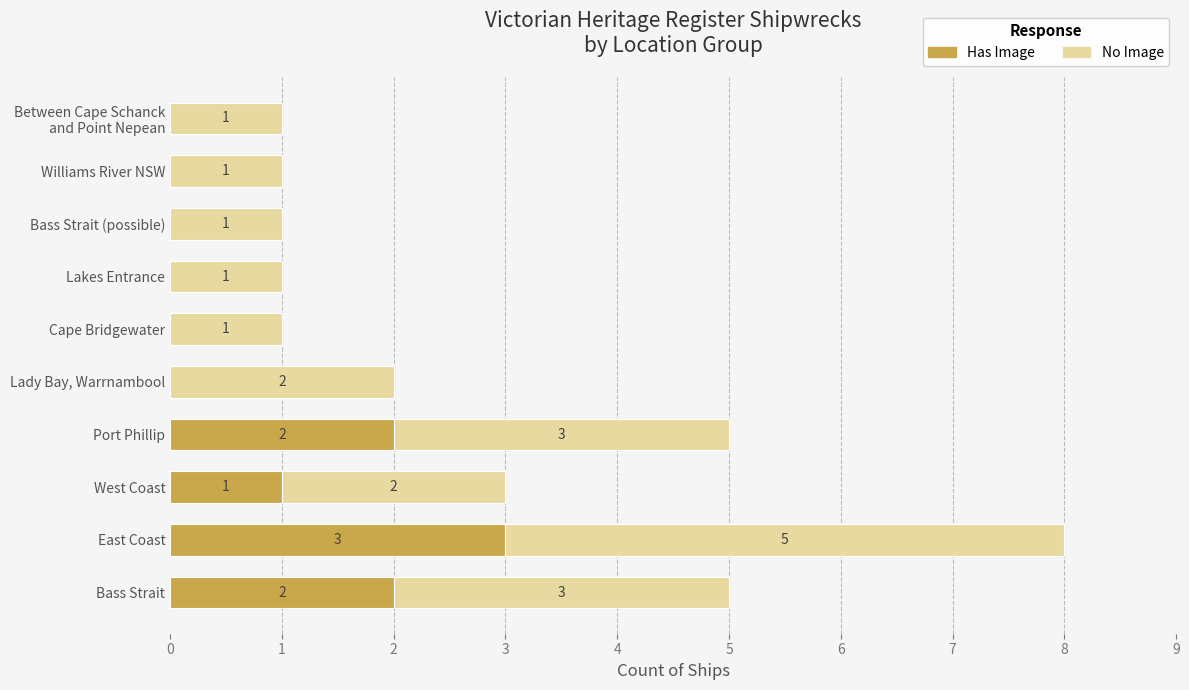

Is it true that Has Image equals 0 at Lady Bay, Warrnambool?

True